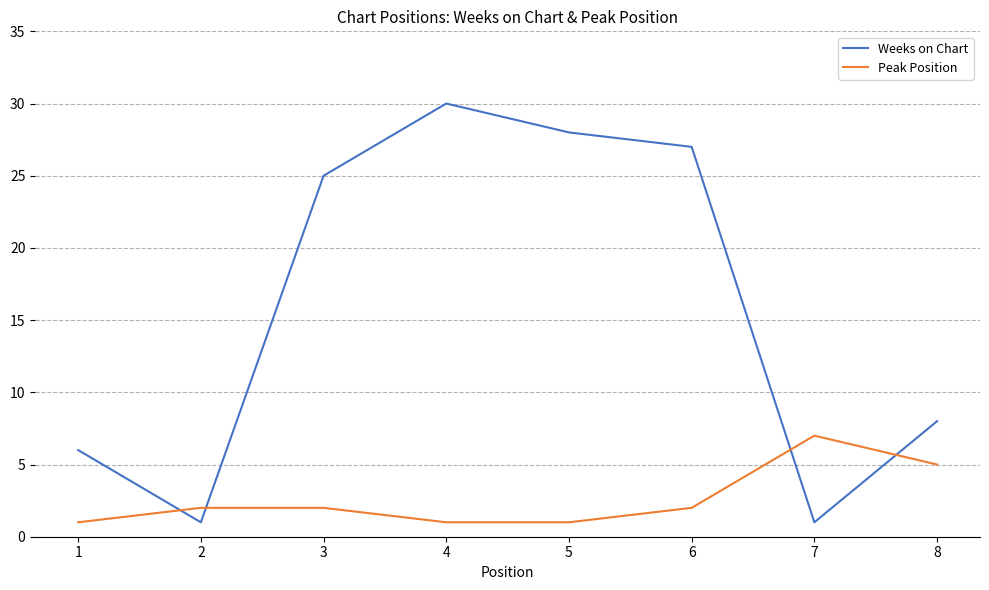

Is the value of Weeks on Chart at 2 greater than the value of Peak Position at 6?

No